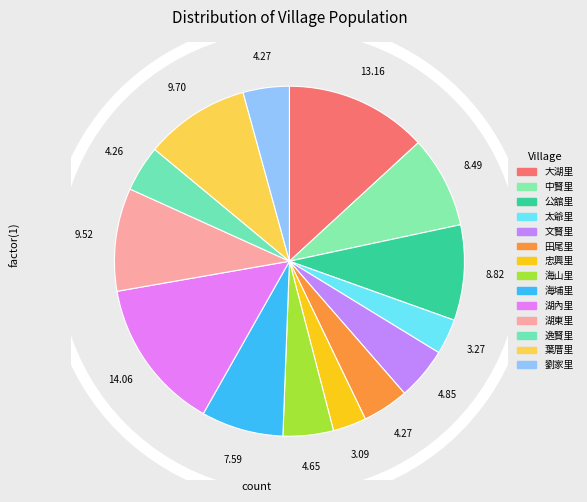

Between 中賢里 and 忠興里, which is larger?

中賢里